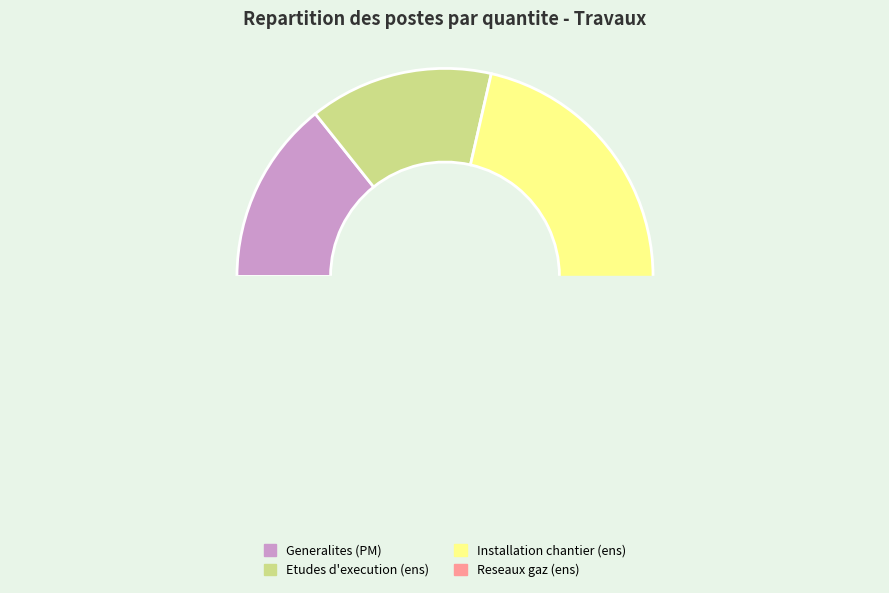

Which slice is the smallest?

PM